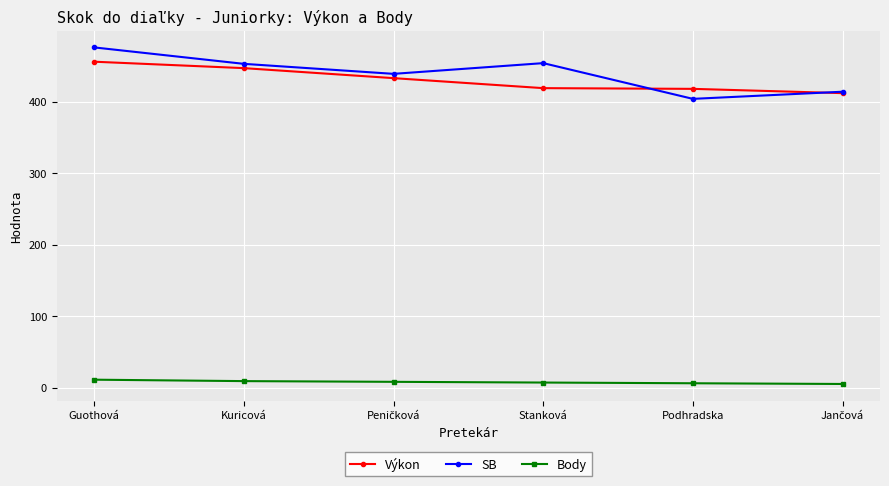

Which series has the widest spread of values?

SB